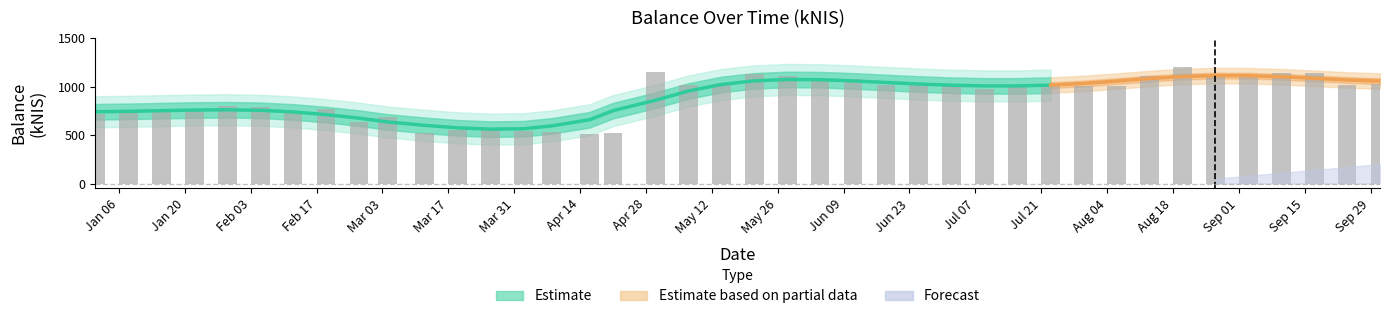

What is the difference between the second highest and second lowest values?

636.3